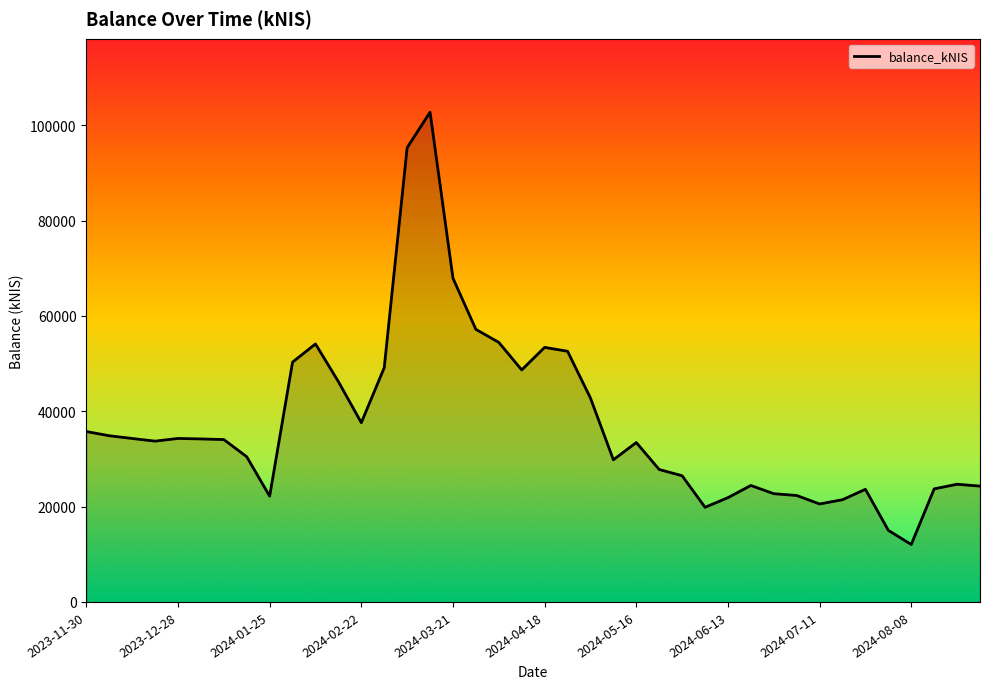

What is the minimum value shown in the chart?

12052.3